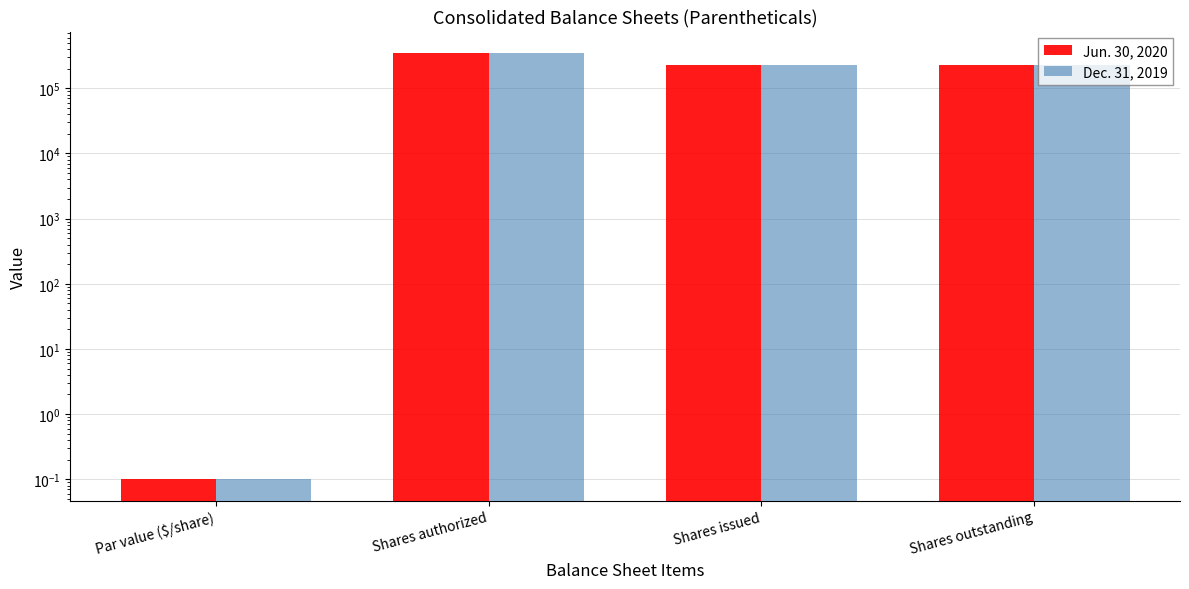

What is the difference between the second highest and minimum values in the Dec. 31, 2019 series?

226630.9